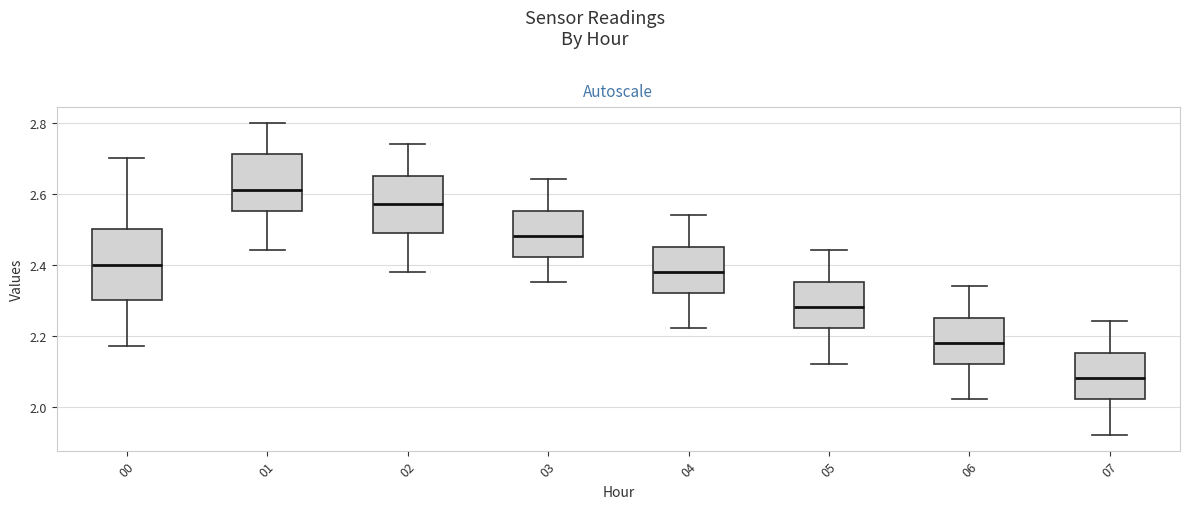

Where is the upper edge of the box at x = 05 on the y-axis? The values are not printed on the chart, so give them approximately, as read against the axis.

2.36